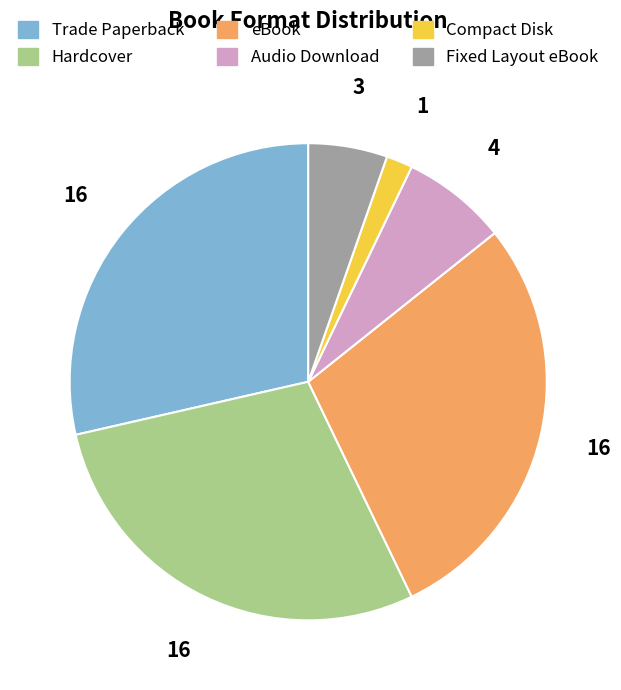

Combined, do Compact Disk and Fixed Layout eBook account for over 50%?

No